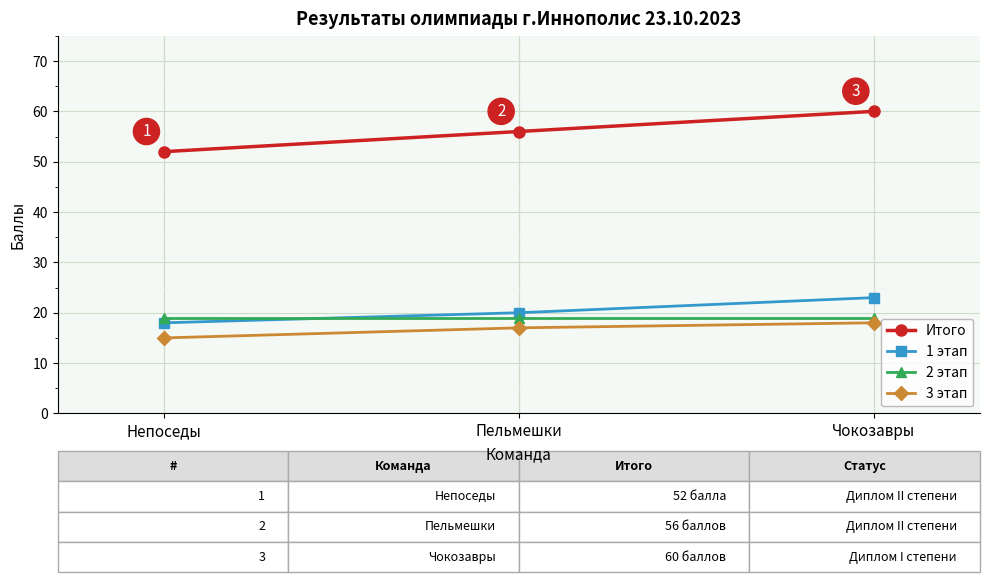

Is it true that 3 этап equals 18 at Чокозавры?

True